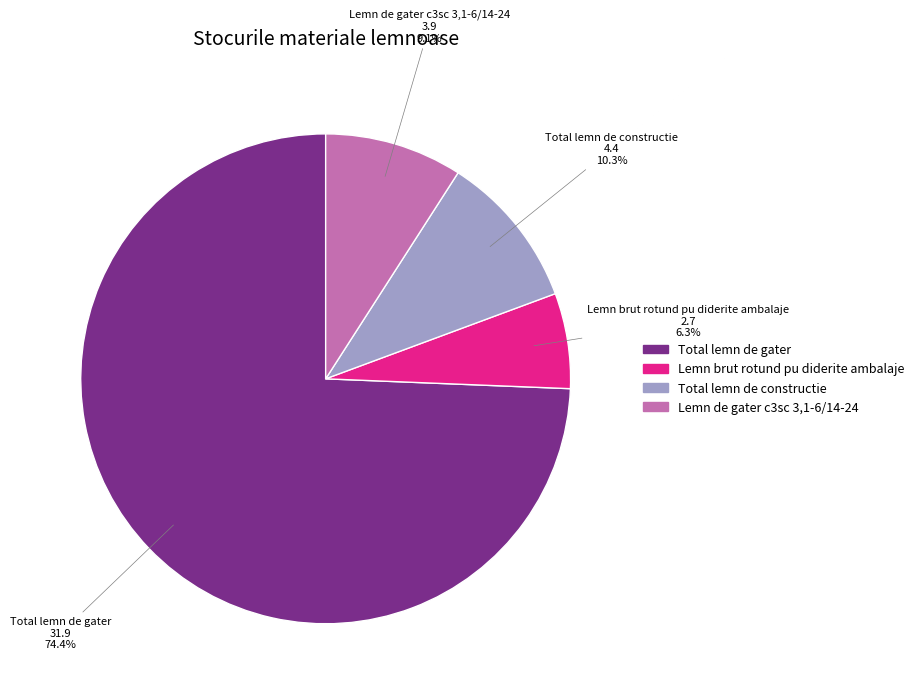

Does any single category account for the majority?

Yes